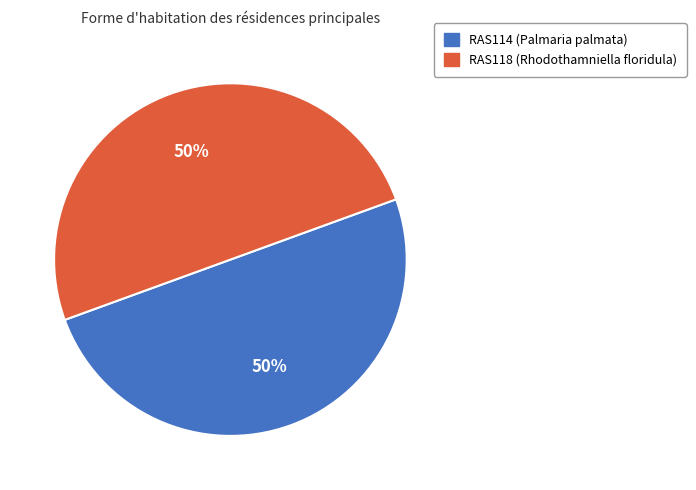

Is it true that RAS118 is 50% of the pie?

True